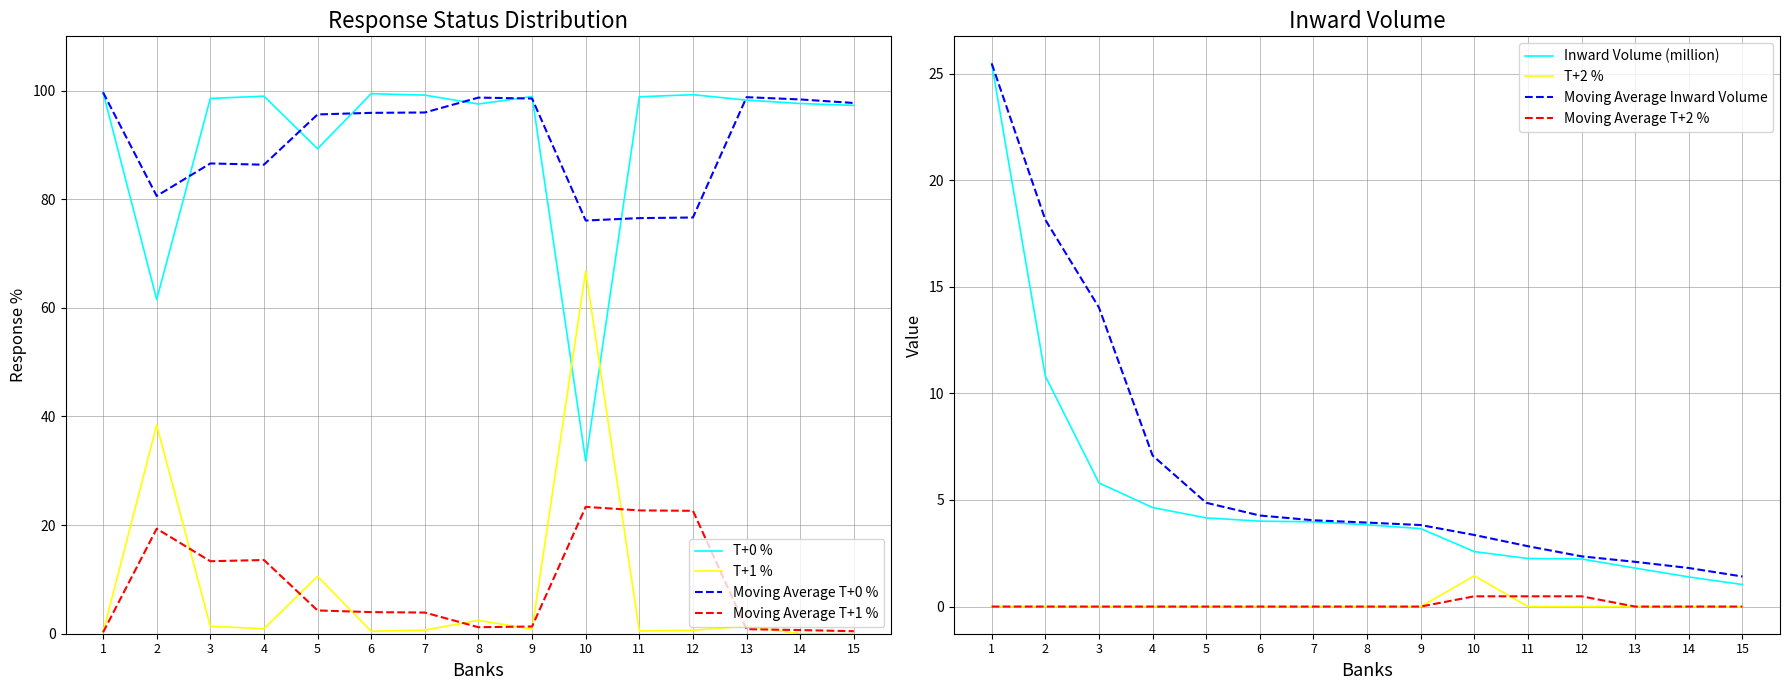

How many interior local peaks does the T+2 % series have?

1